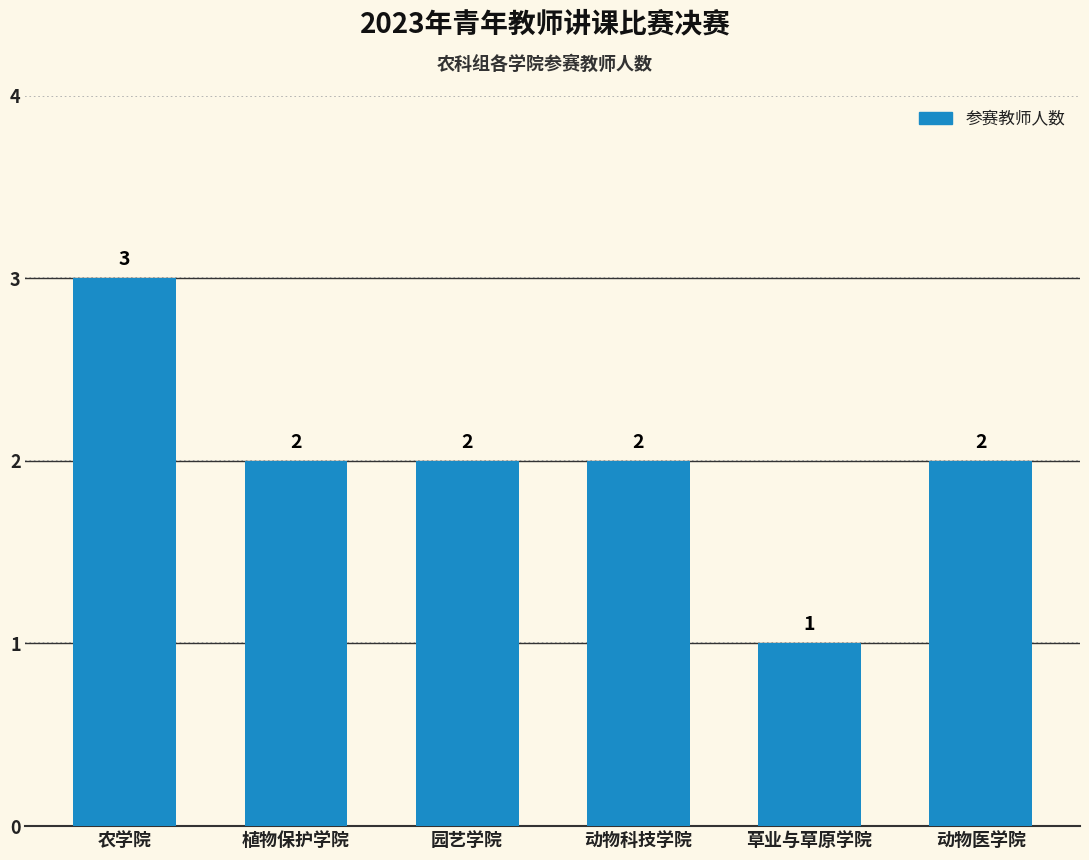

What is the sum of all values?

12